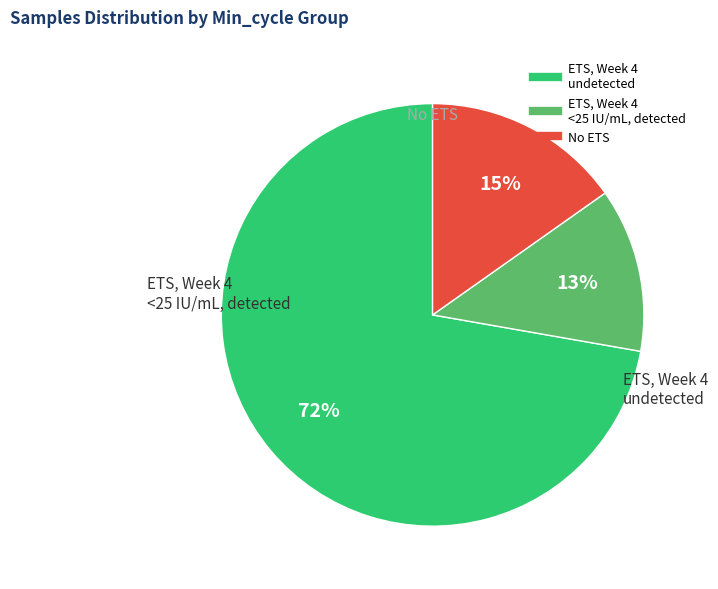

How many segments does this pie chart have?

3